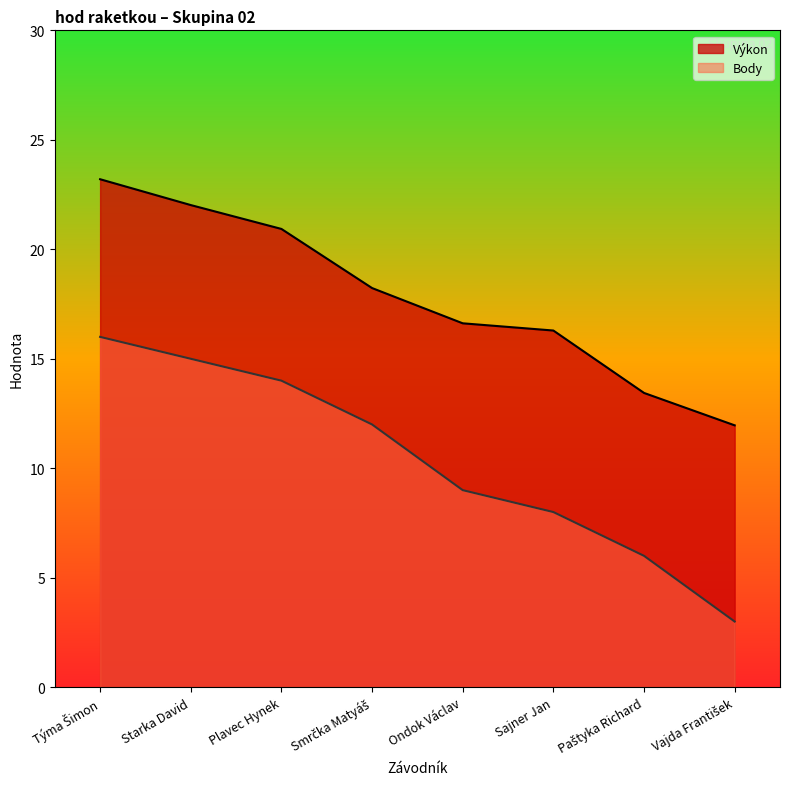

What are all the series names shown in the legend?

Výkon, Body